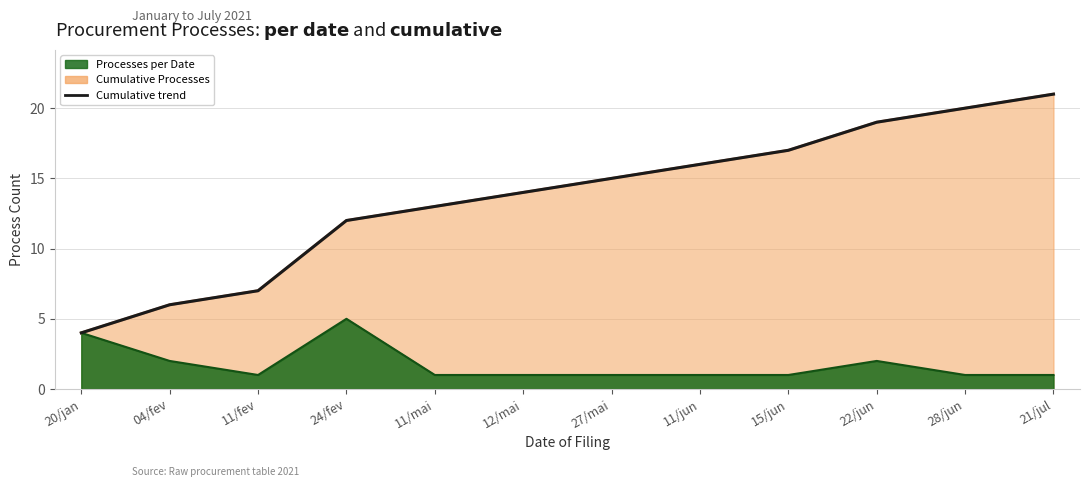

Reading left to right, extract all data points from this chart.

20/jan=4	04/fev=6	11/fev=7	24/fev=12	11/mai=13	12/mai=14	27/mai=15	11/jun=16	15/jun=17	22/jun=19	28/jun=20	21/jul=21